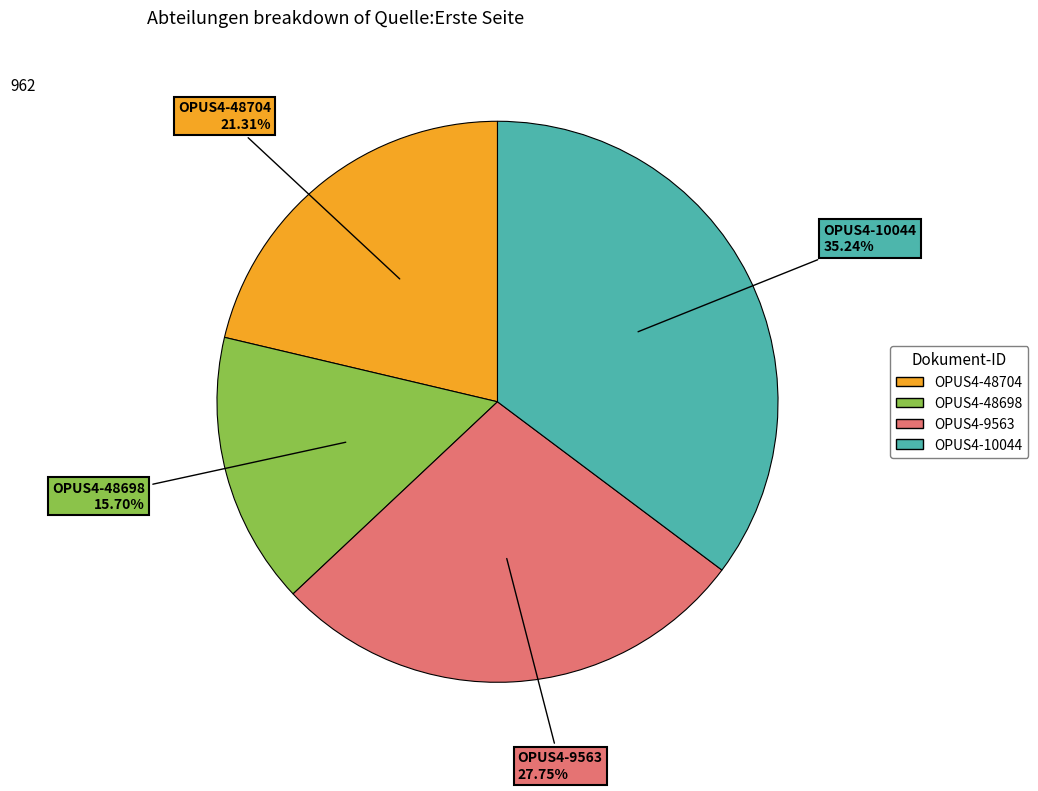

What percentage do OPUS4-9563 and OPUS4-48704 together represent?

49.1%